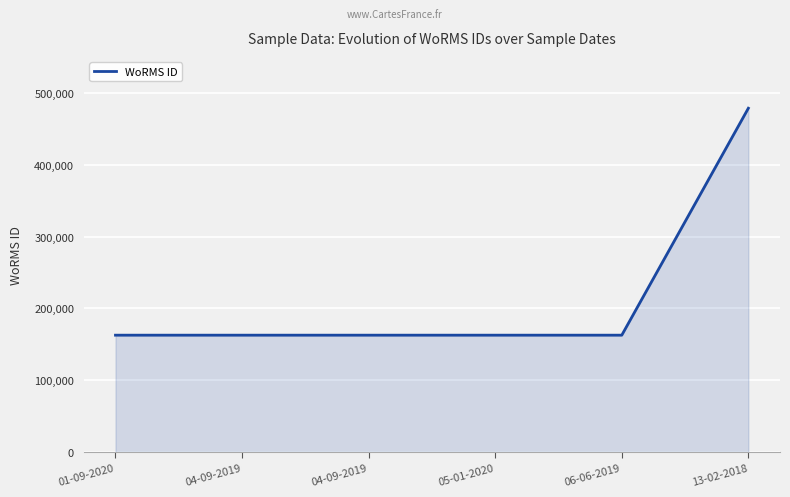

How many categories are shown in the chart?

6